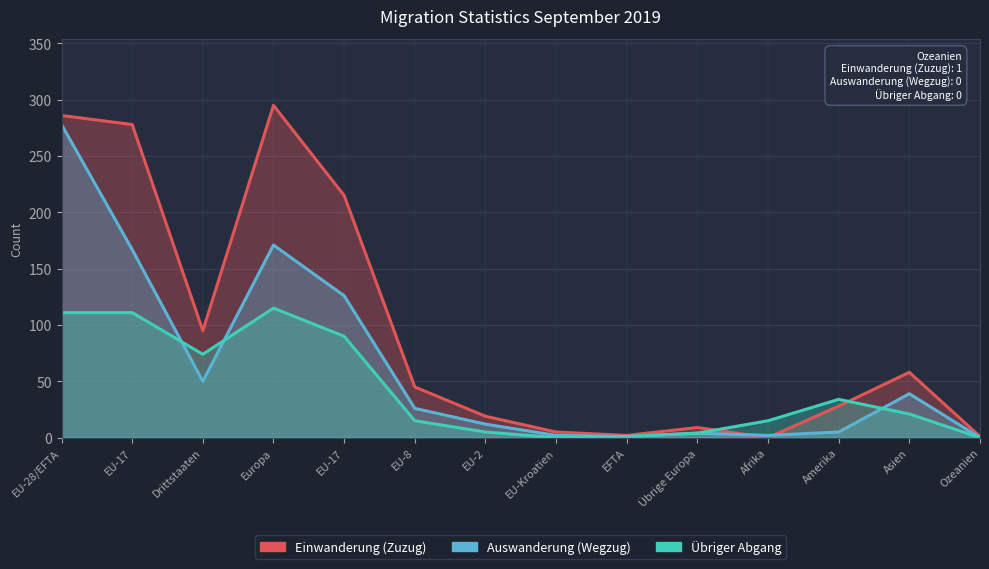

What is the average value of the Einwanderung (Zuzug) series?

95